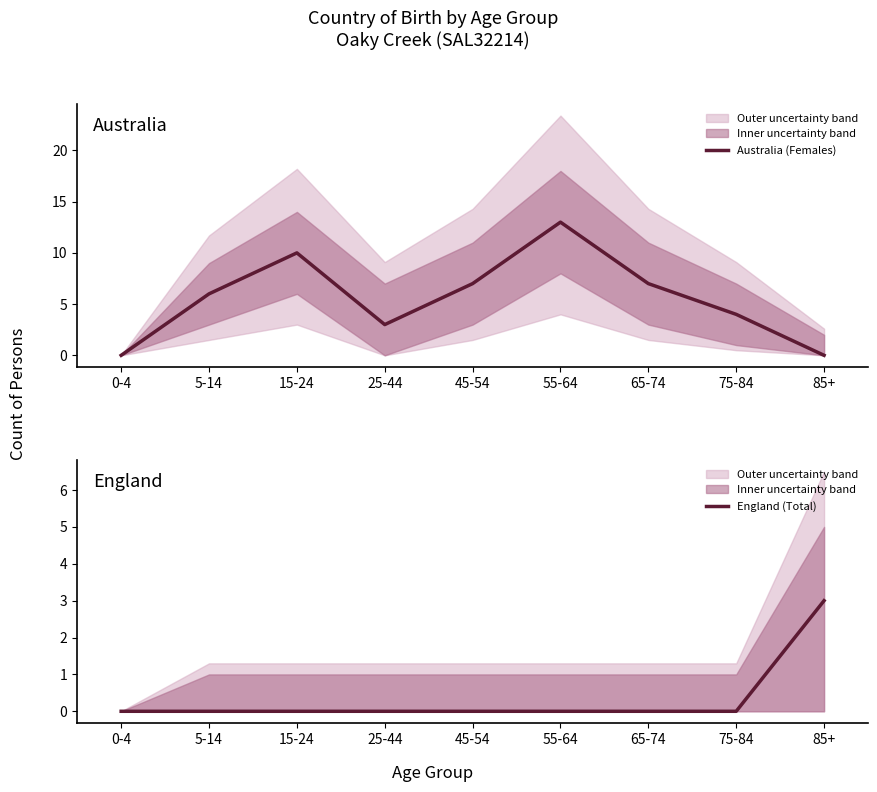

What are all the series names shown in the legend?

Australia (Females), England (Total)